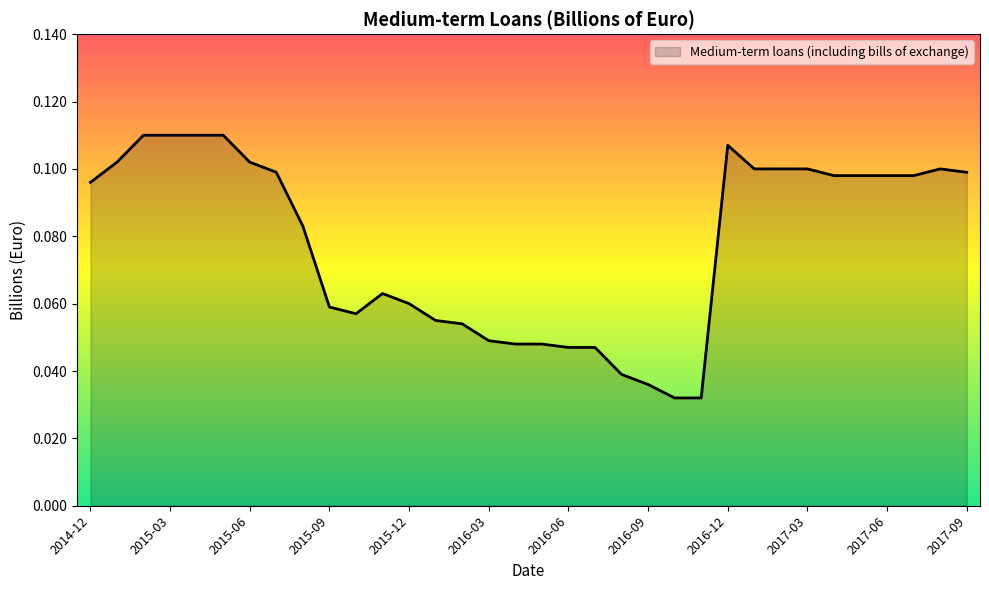

How many interior local valleys (lower than both neighbors) does the data have?

1